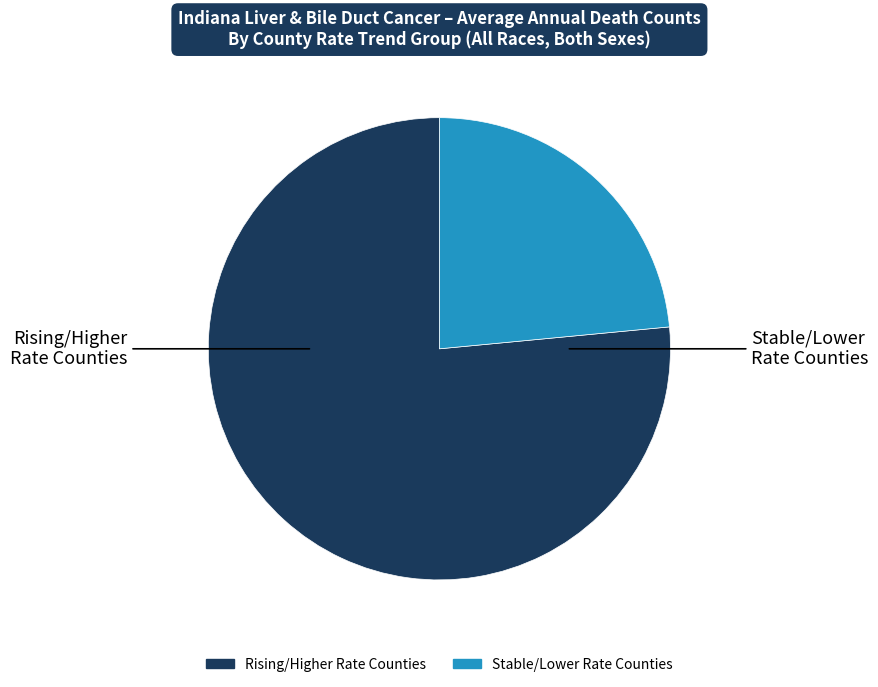

Is there a majority slice in this chart?

Yes